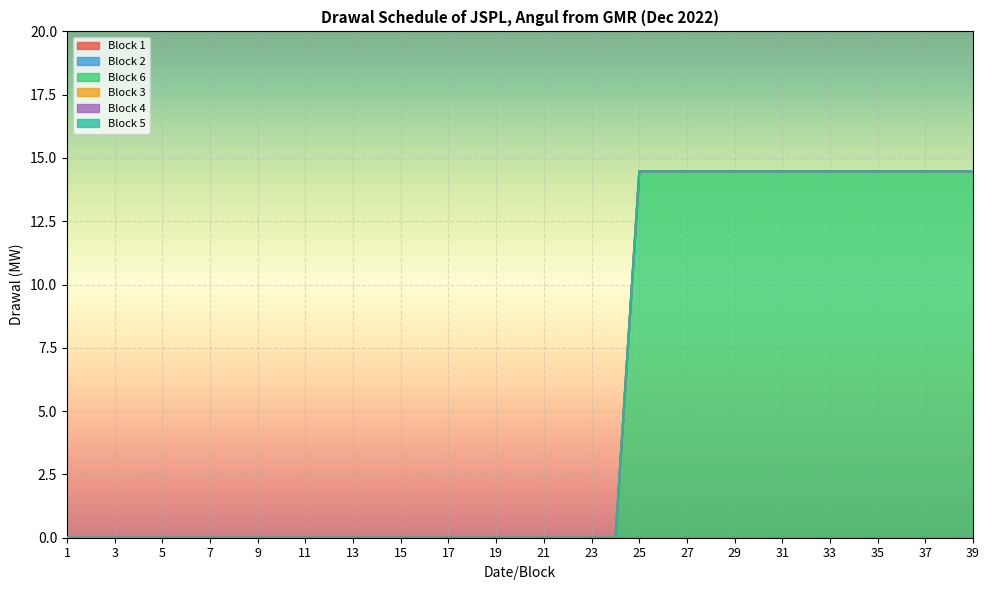

Count the number of data series in this chart.

6